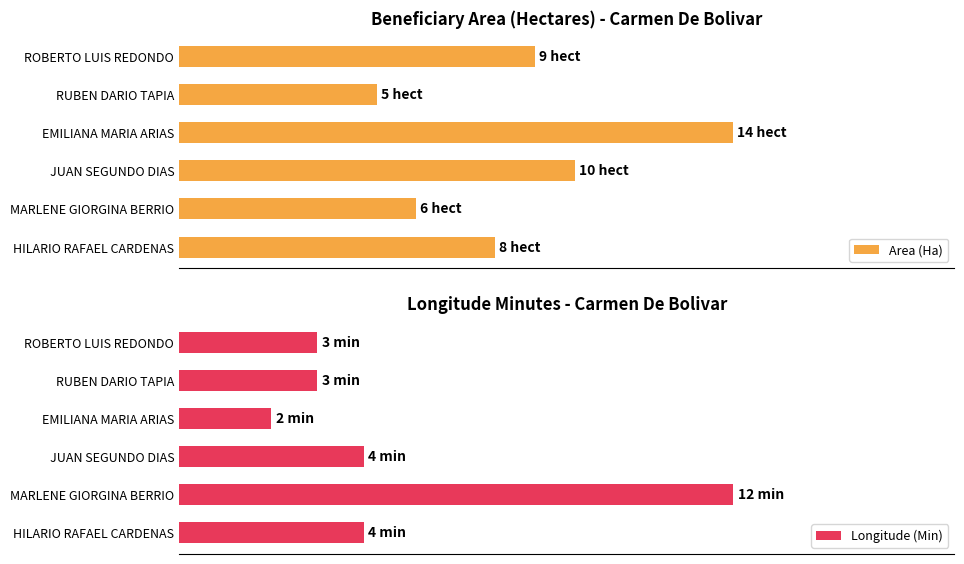

What is the minimum value shown in the chart?

2